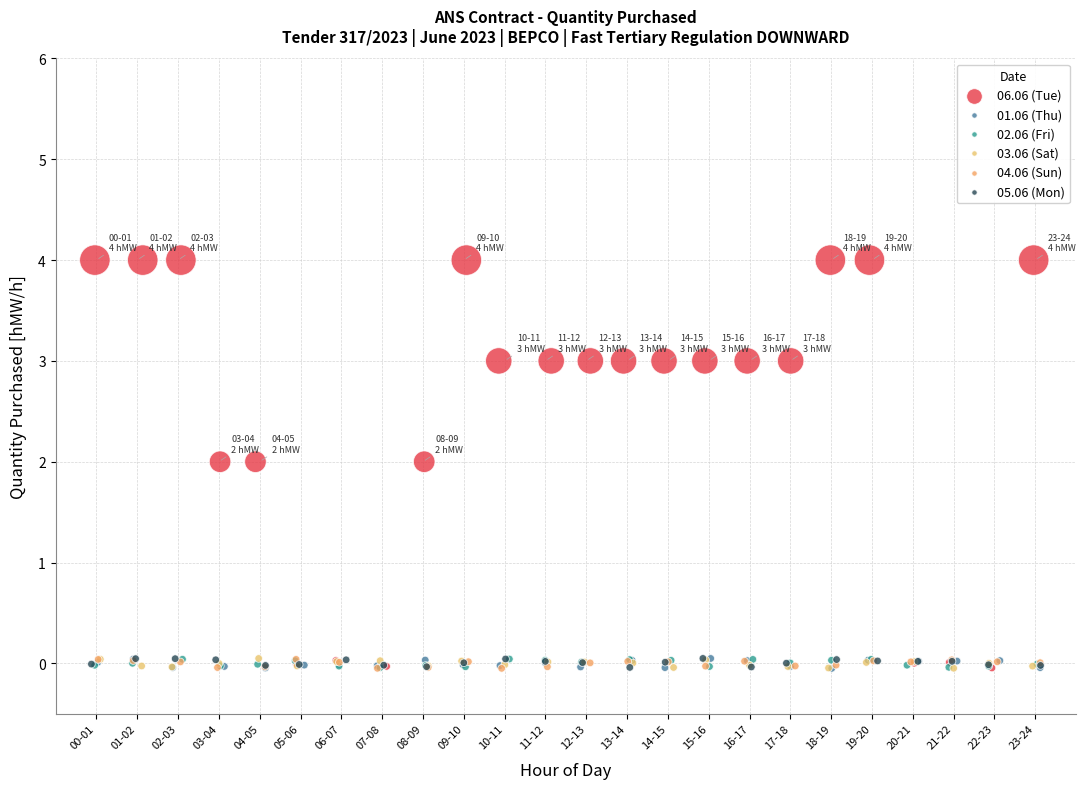

What are all the series names shown in the legend?

06.06 (Tue), 01.06 (Thu), 02.06 (Fri), 03.06 (Sat), 04.06 (Sun), 05.06 (Mon)